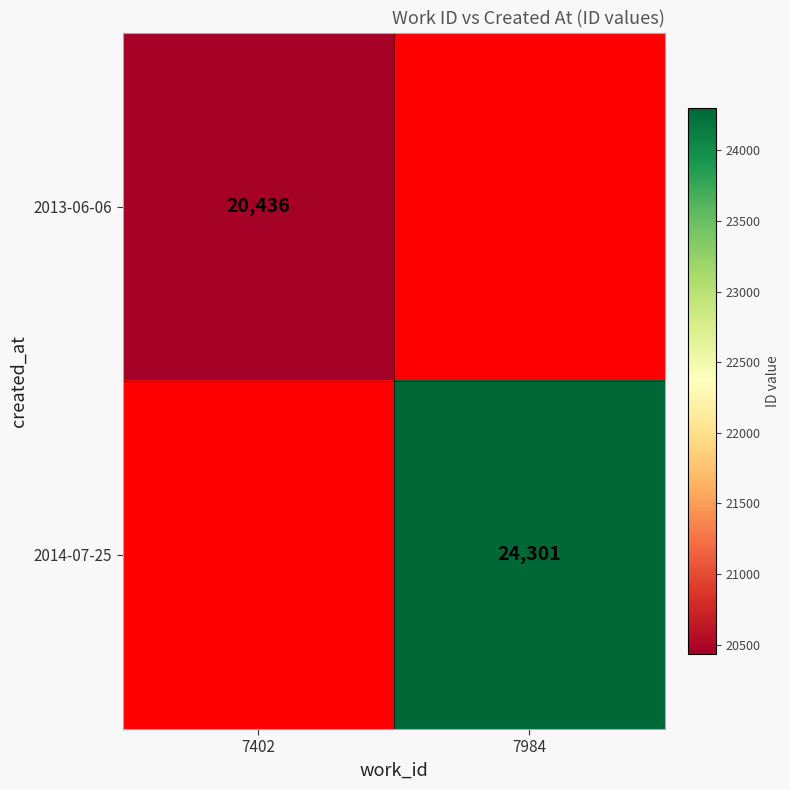

True or false: 2013-06-06 has a value of 20436 at 7402.

True